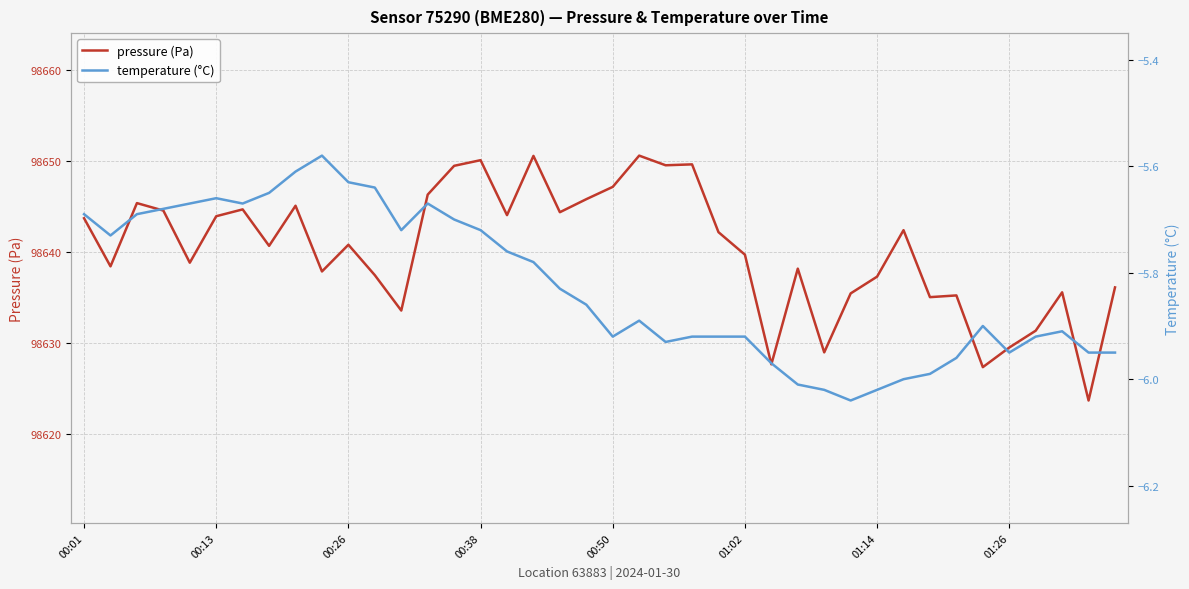

At which label is temperature (°C) closest to -5?

9